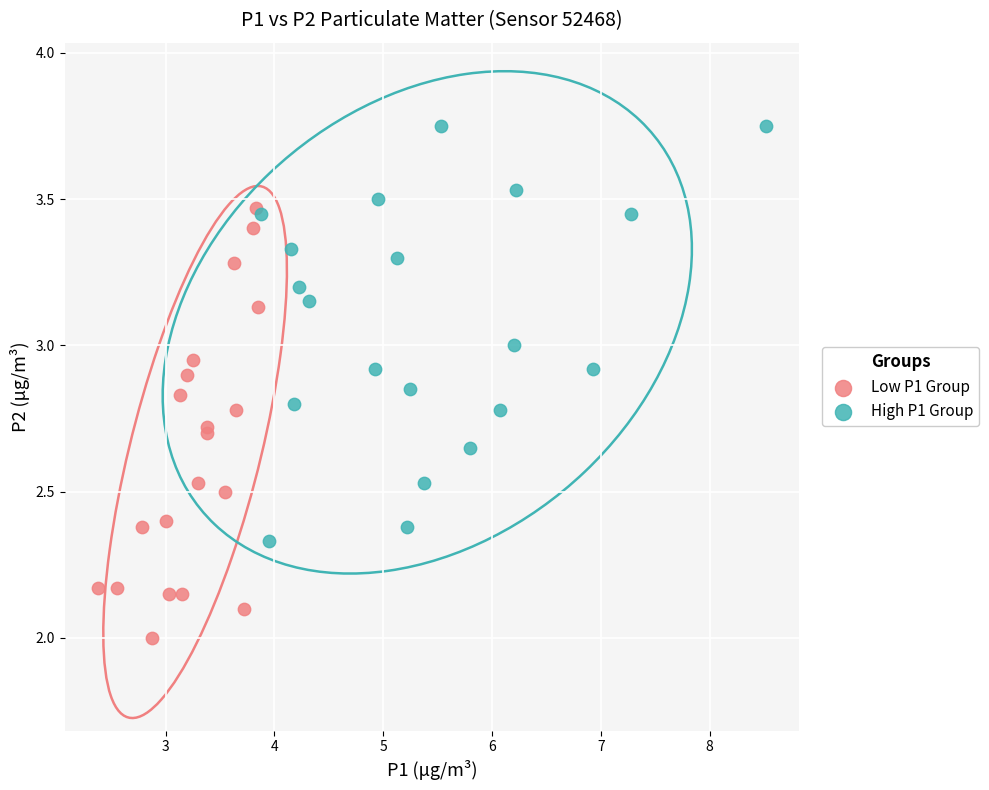

Which series contains the highest Y value?

High P1 Group